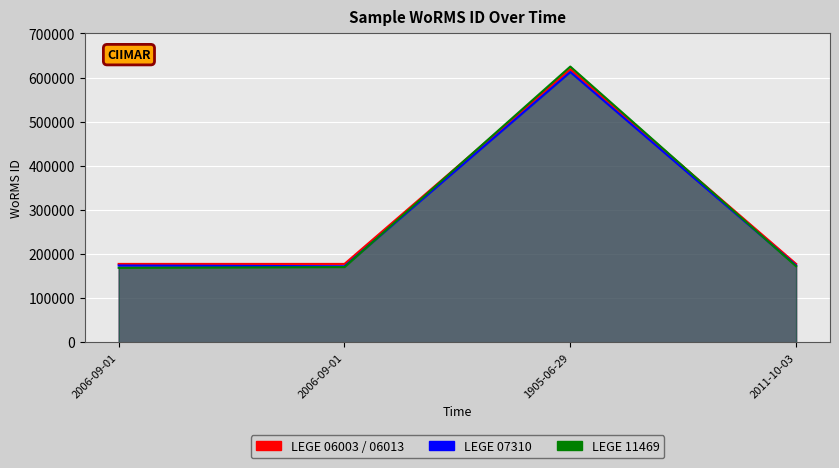

What is the sum of the values at 2006-09-01 and 1905-06-29?

796336